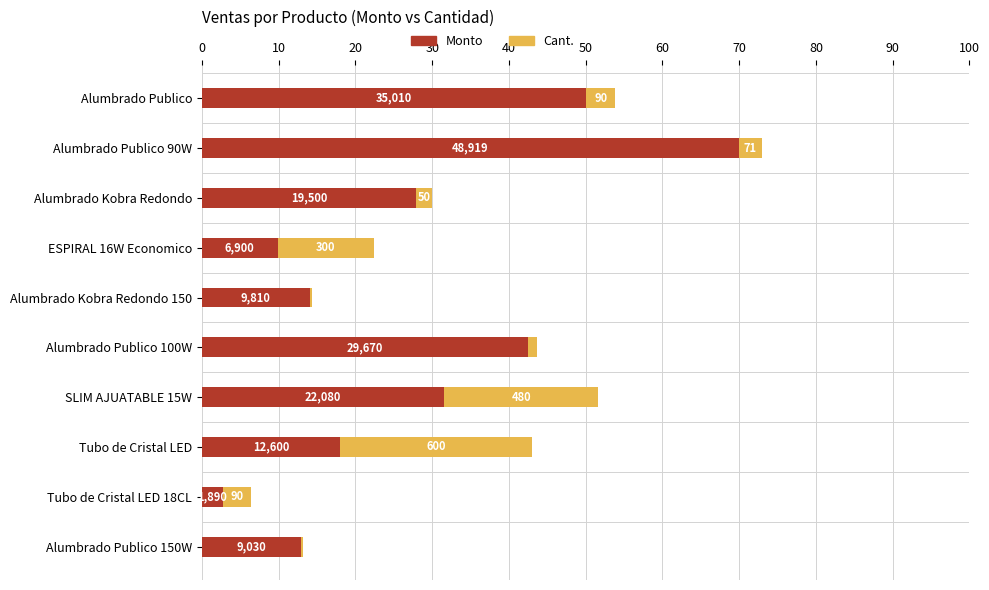

What are all the series names shown in the legend?

Monto, Cant.